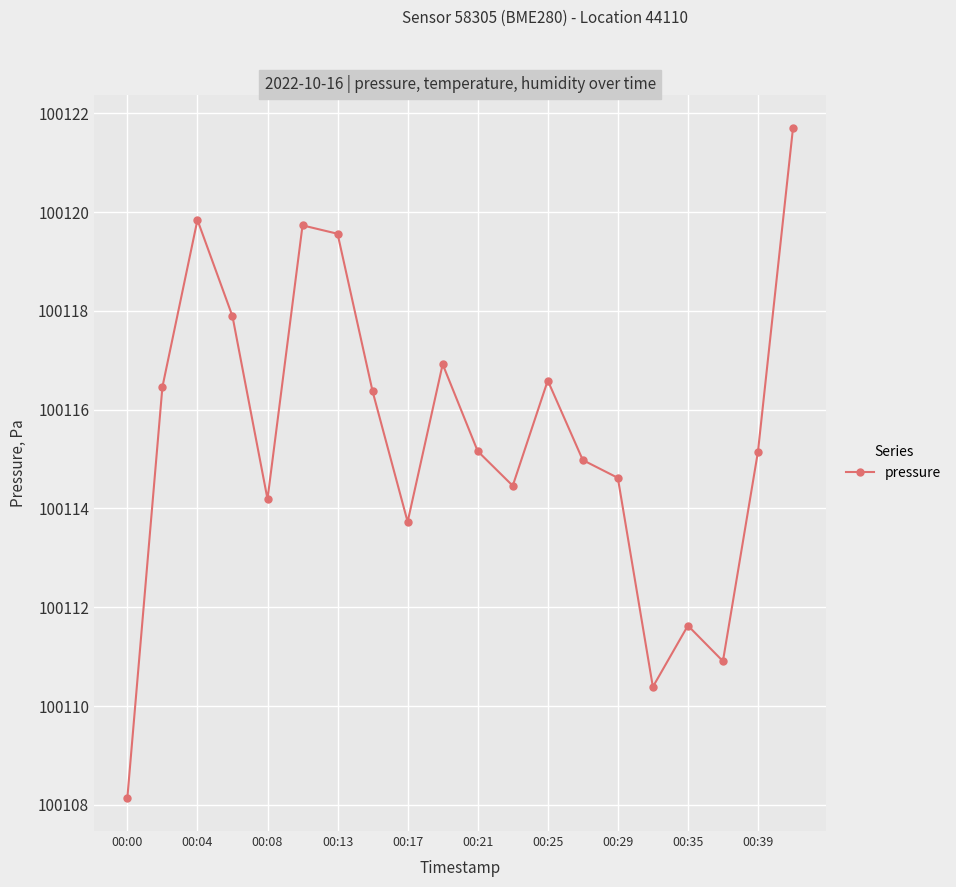

What is the value of the 11th point from the left?

100115.2